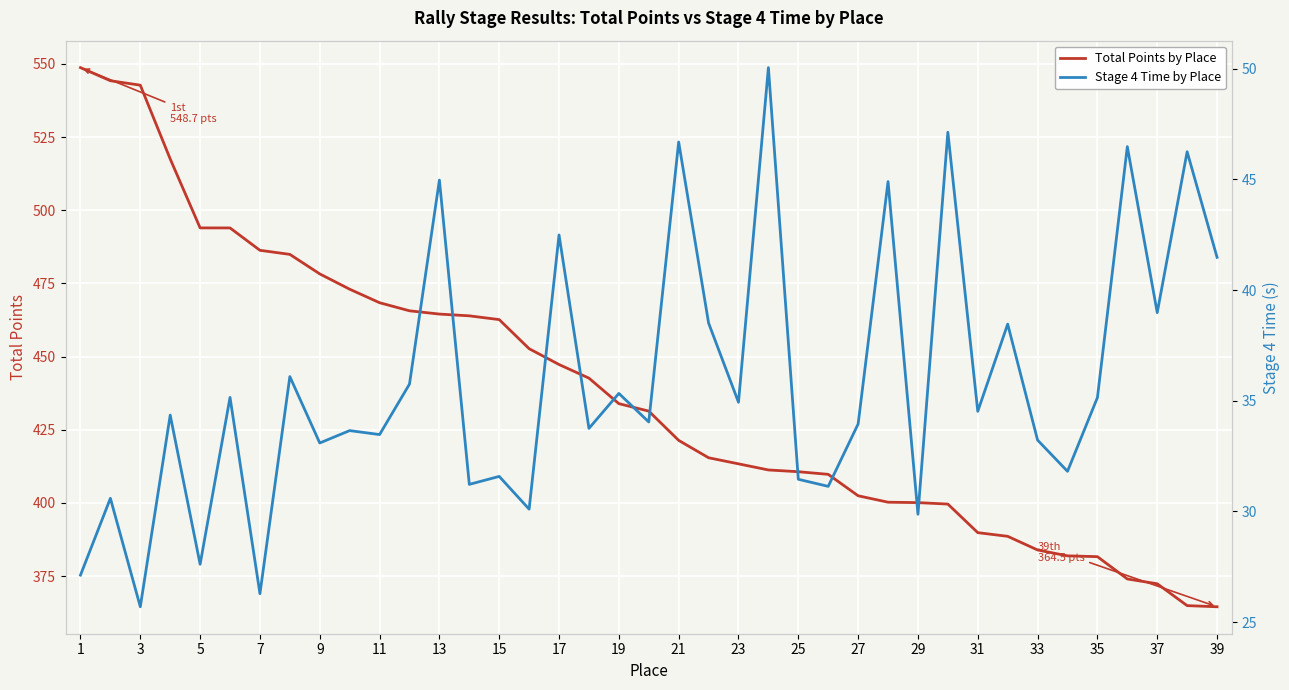

At which label does Total Points by Place reach its peak?

1